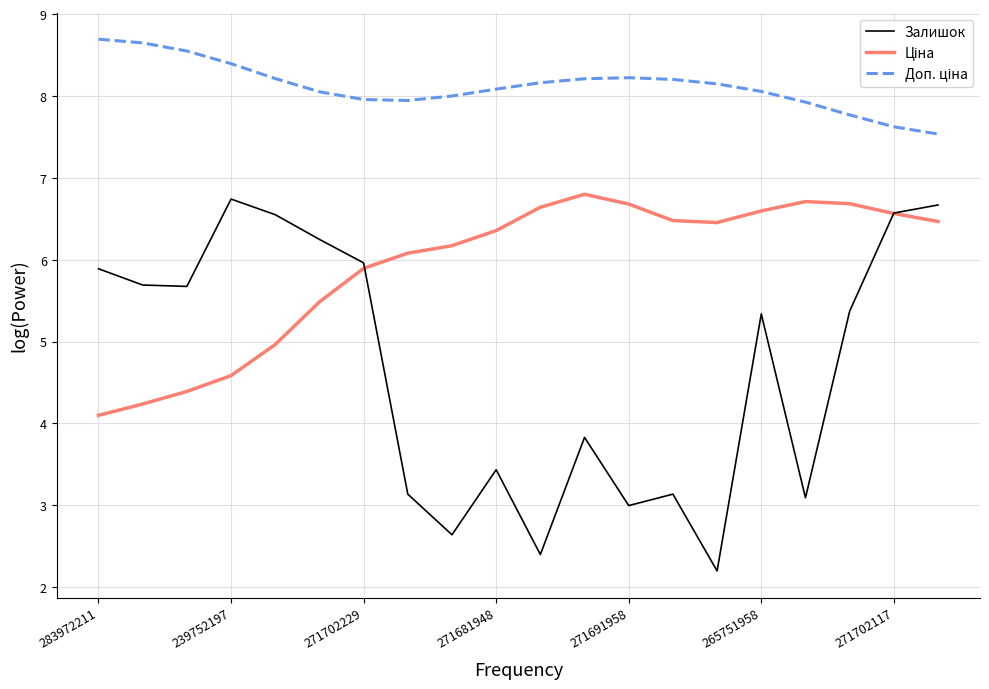

What is the maximum value shown in the chart?

8.7